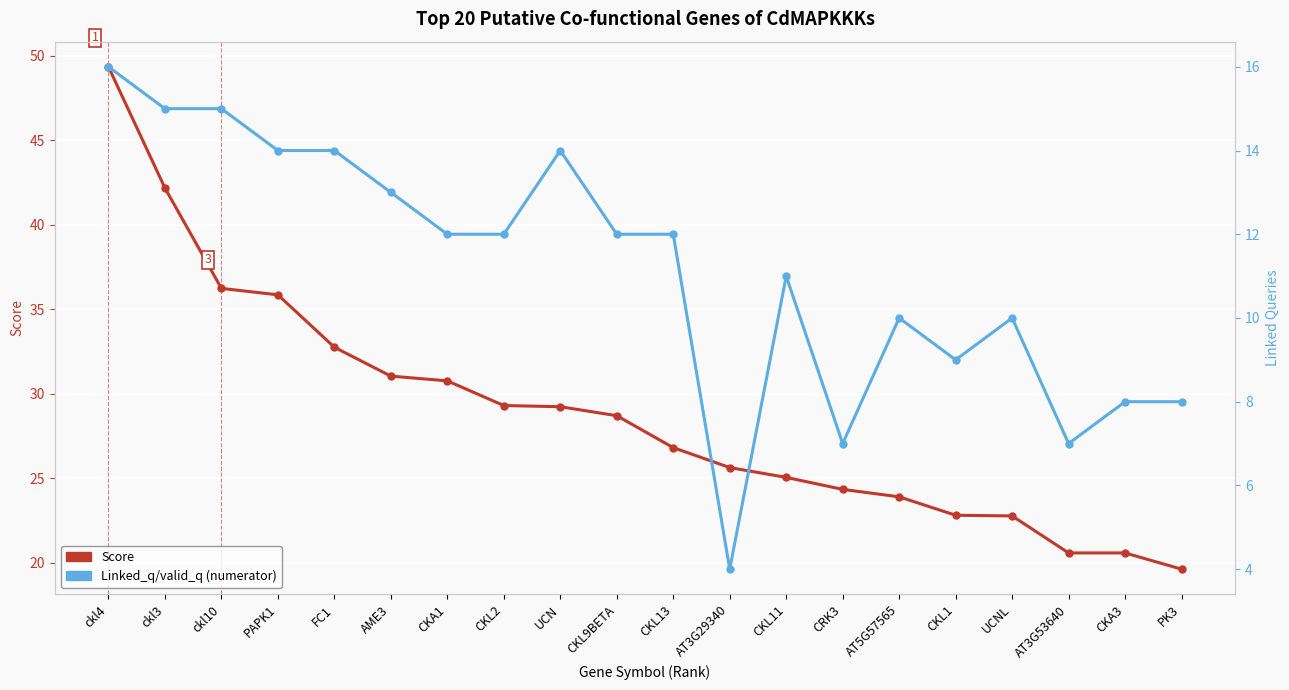

Where is the first local minimum for Linked_q/valid_q (numerator)?

AT3G29340